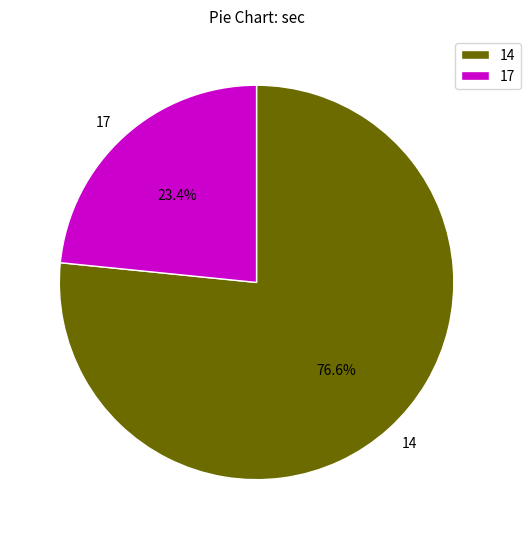

How many segments does this pie chart have?

2